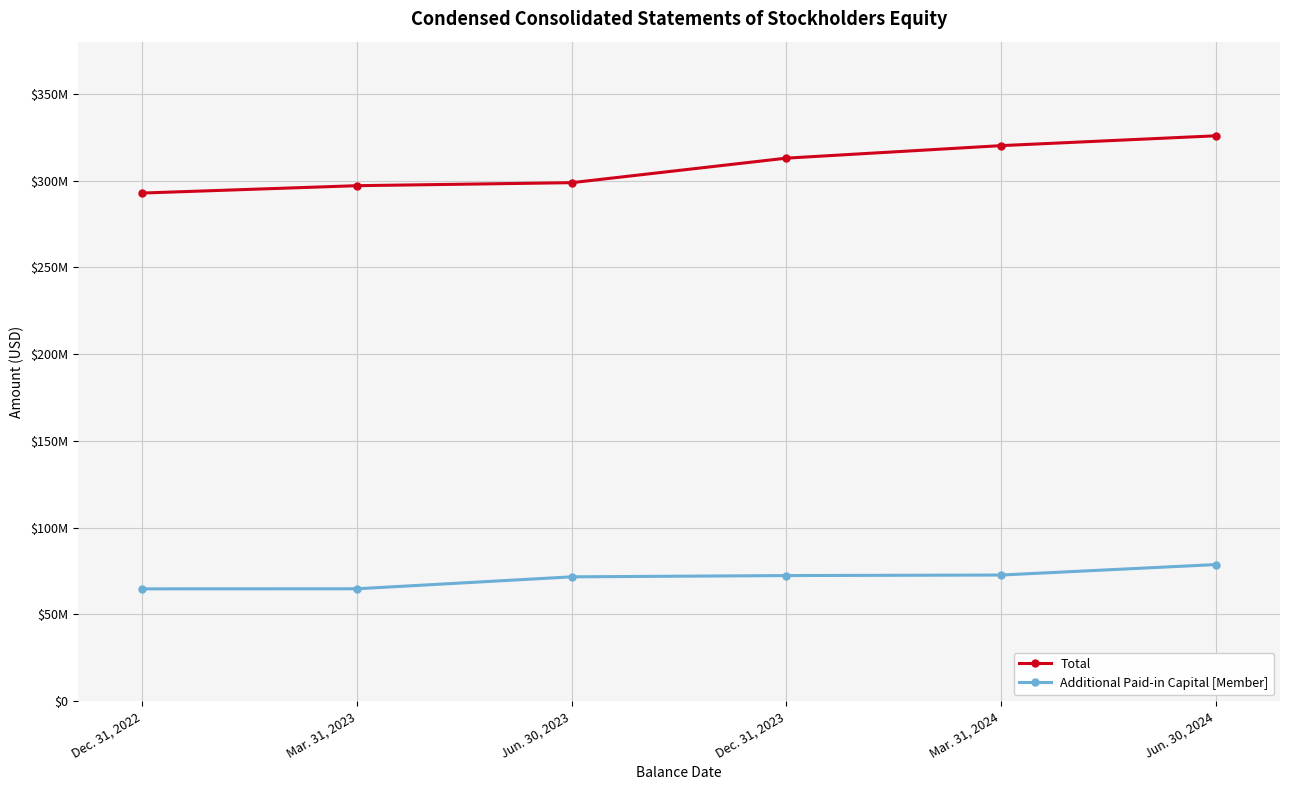

Does the chart have visible grid lines?

Yes